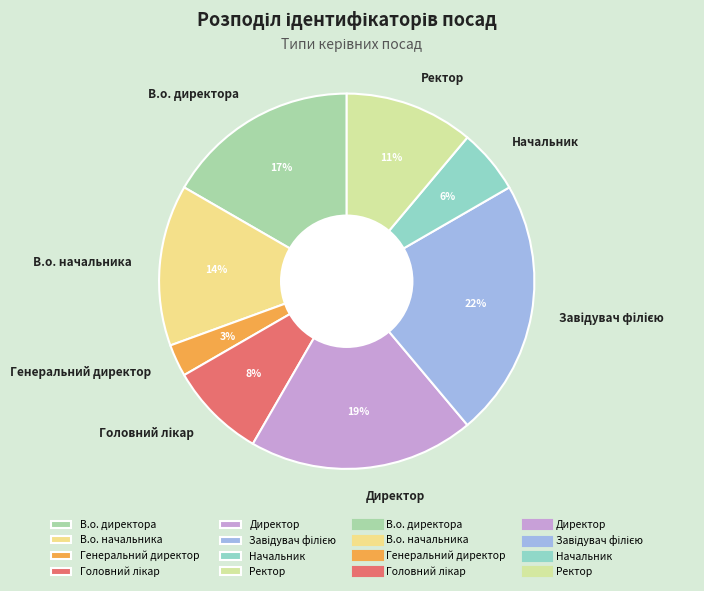

Is the sum of Генеральний директор and В.о. директора greater than half?

No